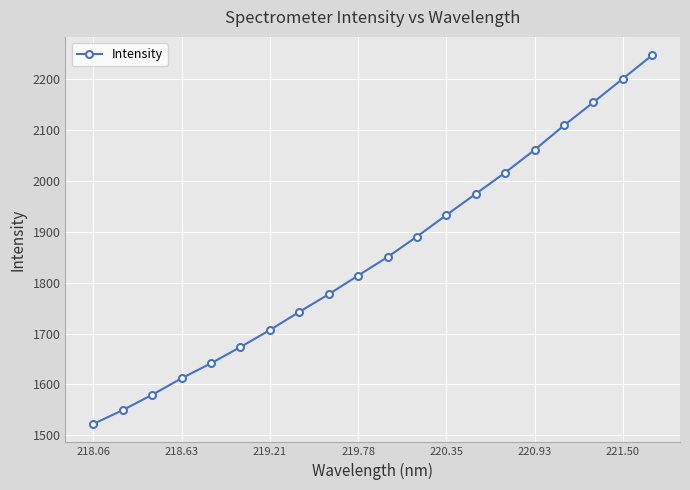

True or false: the data has more than 1 interior local peaks.

False